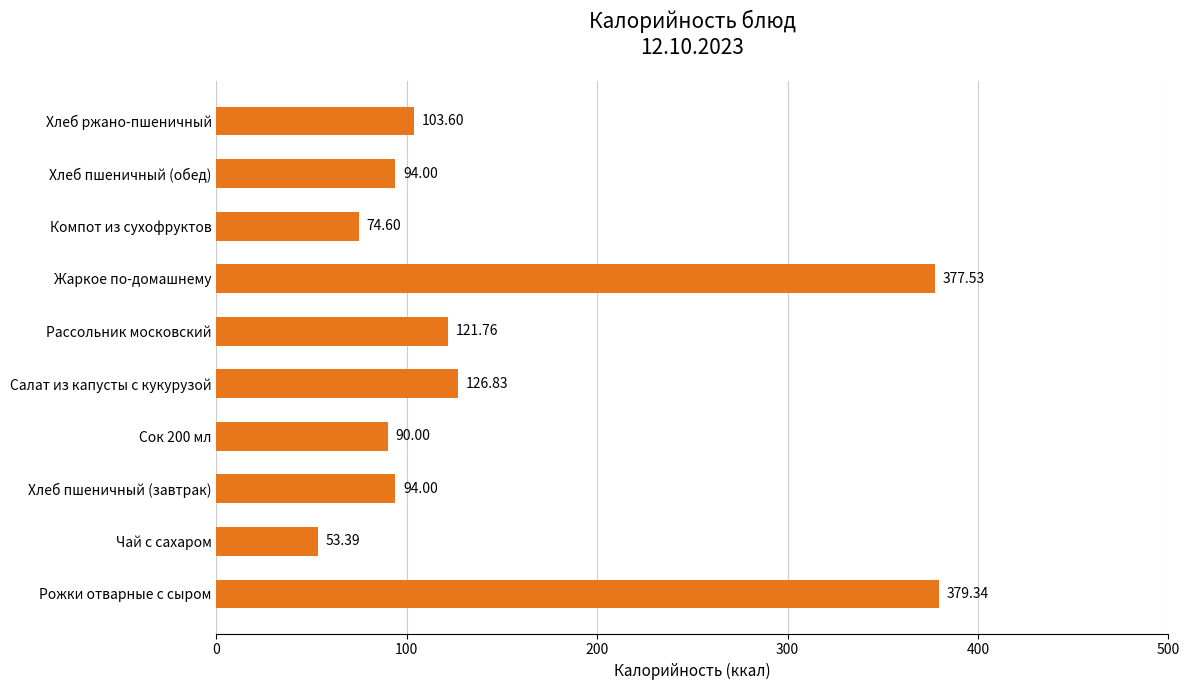

Approximately how many times larger is the value at Сок 200 мл compared to Хлеб пшеничный (обед)?

1.0